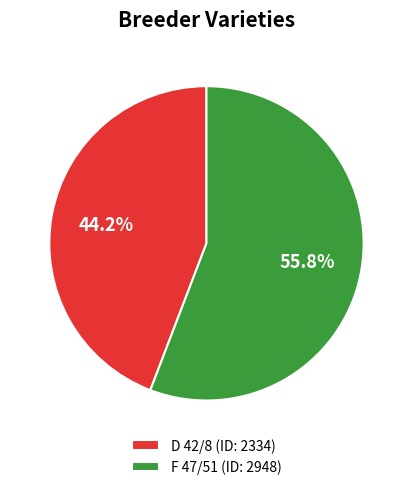

Which slice represents more than half of the pie?

F 47/51